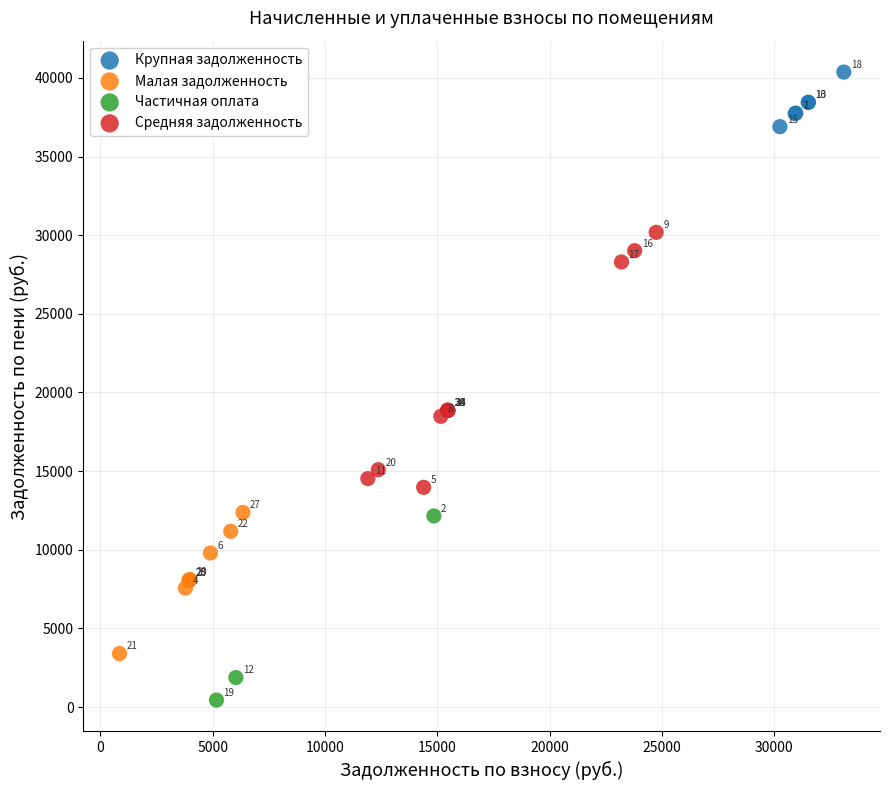

Which series contains the highest Y value?

Крупная задолженность